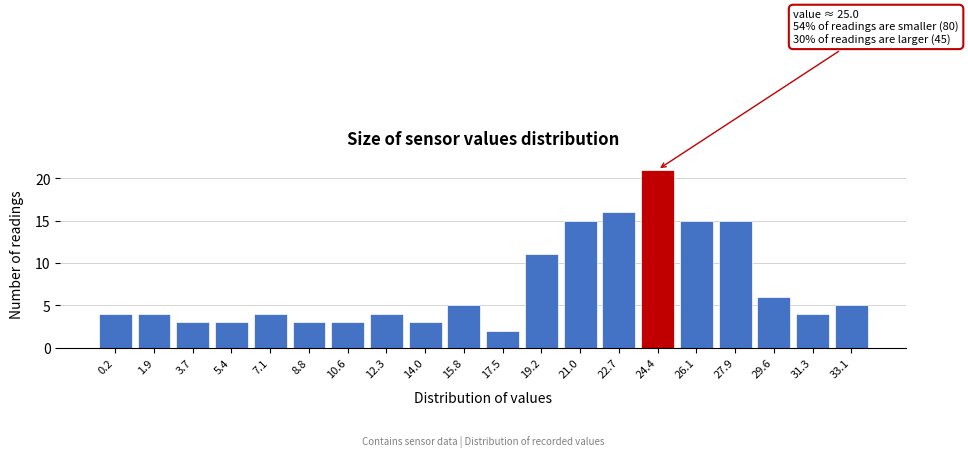

Reading left to right, extract all data points from this chart.

0.2=4	1.9=4	3.7=3	5.4=3	7.1=4	8.8=3	10.6=3	12.3=4	14.0=3	15.8=5	17.5=2	19.2=11	21.0=15	22.7=16	24.4=21	26.1=15	27.9=15	29.6=6	31.3=4	33.1=5